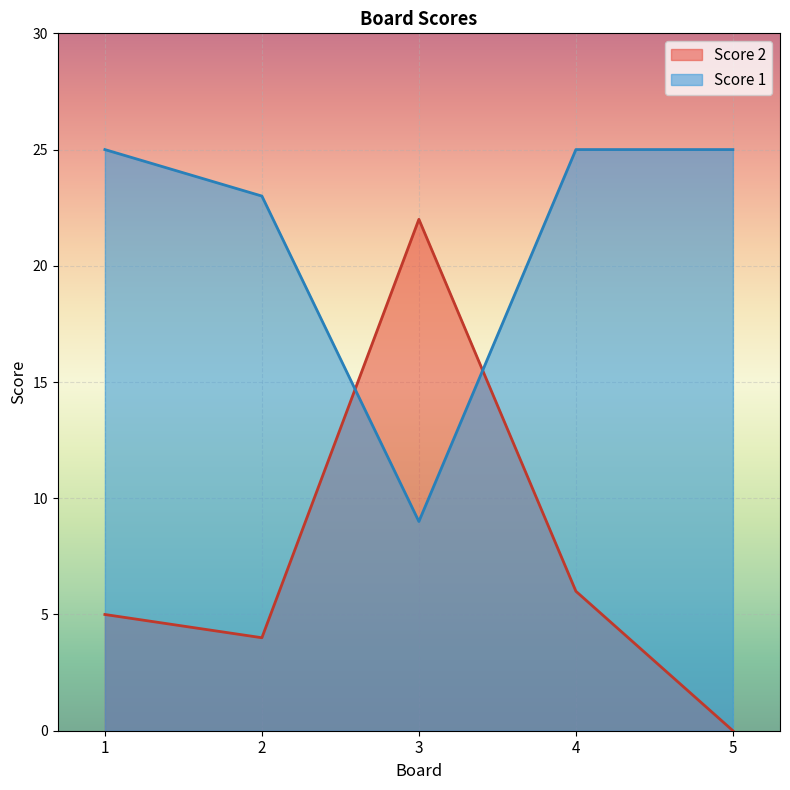

Read the Score 2 value at 2.

4